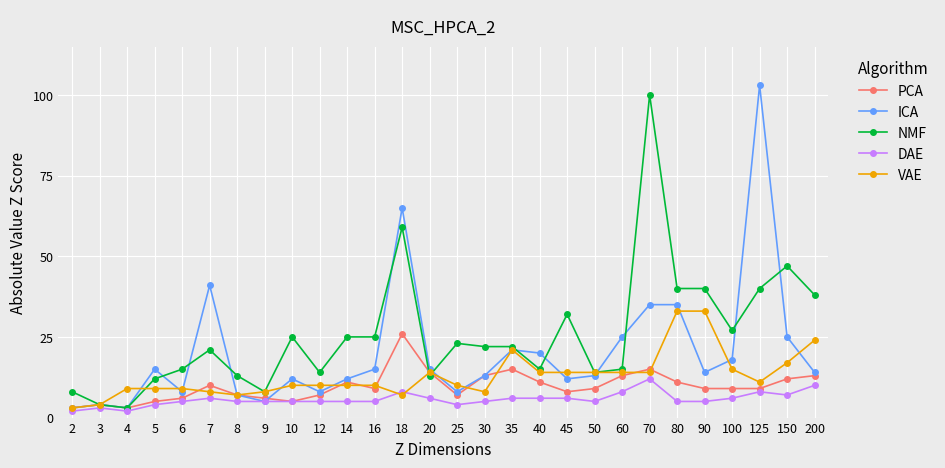

True or false: PCA has a value of 3 at 12.

False